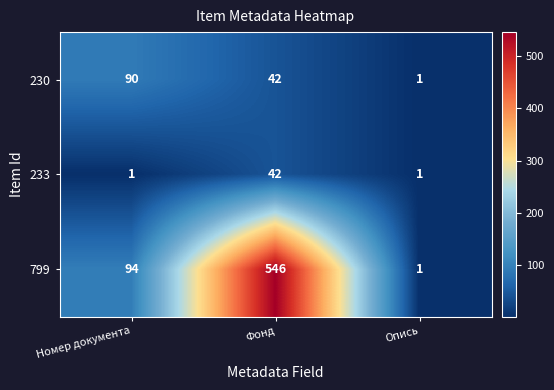

Rank the series by their maximum value, from highest to lowest.

799, 230, 233